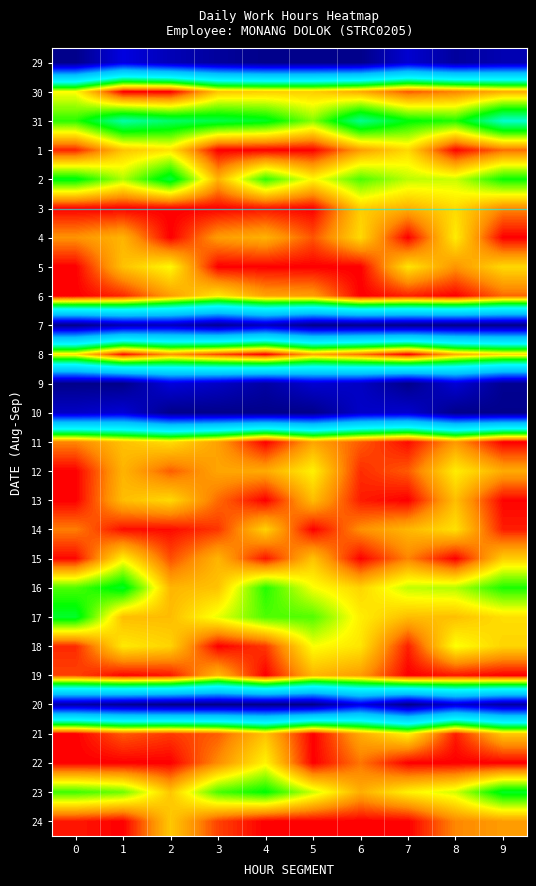

Reading left to right, transcribe all the data shown in this chart.

29: 0=0.0	1=1.4	2=0.7	3=0.3	4=0.0	5=0.0	6=0.0	7=1.1	8=0.3	9=0.6
30: 0=9.9	1=12.0	2=12.0	3=10.4	4=10.3	5=10.3	6=10.7	7=11.4	8=11.1	9=10.7
31: 0=8.6	1=7.2	2=7.7	3=7.9	4=8.2	5=9.1	6=7.4	7=8.3	8=8.6	9=6.9
1: 0=11.7	1=10.4	2=10.1	3=12.0	4=12.0	5=12.0	6=10.8	7=10.2	8=12.0	9=11.2
2: 0=8.3	1=9.4	2=8.0	3=10.6	4=8.7	5=9.9	6=8.8	7=9.5	8=9.5	9=8.4
3: 0=12.0	1=12.0	2=12.0	3=12.0	4=11.9	5=12.0	6=10.3	7=10.7	8=10.2	9=11.0
4: 0=10.9	1=10.6	2=12.0	3=10.9	4=10.6	5=11.4	6=10.2	7=12.0	8=10.0	9=12.0
5: 0=12.0	1=10.5	2=9.9	3=12.0	4=12.0	5=12.0	6=12.0	7=10.1	8=10.9	9=10.2
6: 0=12.0	1=11.7	2=10.8	3=10.0	4=10.8	5=10.8	6=12.0	7=11.8	8=12.0	9=11.3
7: 0=0.0	1=0.6	2=0.8	3=0.2	4=0.8	5=0.0	6=0.1	7=0.0	8=0.0	9=0.0
8: 0=10.1	1=11.9	2=10.9	3=11.5	4=12.0	5=10.7	6=11.2	7=12.0	8=10.7	9=10.2
9: 0=0.0	1=0.0	2=1.3	3=0.9	4=0.4	5=1.1	6=0.9	7=0.0	8=1.2	9=0.1
10: 0=0.9	1=1.2	2=0.0	3=0.0	4=0.0	5=0.0	6=1.0	7=1.1	8=0.0	9=0.0
11: 0=11.1	1=10.5	2=10.2	3=10.8	4=12.0	5=10.8	6=11.4	7=11.9	8=10.9	9=12.0
12: 0=12.0	1=10.6	2=11.3	3=10.8	4=10.7	5=10.0	6=11.7	7=11.4	8=10.0	9=10.7
13: 0=12.0	1=10.5	2=10.2	3=11.2	4=12.0	5=10.5	6=11.8	7=12.0	8=10.5	9=12.0
14: 0=11.1	1=11.9	2=11.9	3=11.6	4=10.3	5=12.0	6=11.0	7=10.6	8=10.1	9=11.8
15: 0=11.9	1=10.0	2=11.4	3=10.6	4=11.8	5=10.4	6=12.0	7=11.1	8=12.0	9=10.3
16: 0=8.8	1=8.2	2=10.6	3=10.4	4=8.6	5=9.8	6=10.3	7=9.5	8=9.4	9=8.5
17: 0=8.1	1=10.5	2=10.5	3=9.7	4=8.8	5=8.9	6=10.0	7=10.5	8=10.5	9=10.1
18: 0=11.7	1=10.0	2=10.3	3=12.0	4=11.6	5=9.8	6=10.1	7=11.8	8=9.8	9=10.3
19: 0=11.5	1=12.0	2=11.8	3=10.6	4=12.0	5=10.6	6=10.9	7=12.0	8=11.8	9=12.0
20: 0=0.5	1=0.2	2=0.0	3=0.0	4=0.0	5=0.0	6=1.4	7=0.0	8=1.2	9=0.4
21: 0=12.0	1=11.4	2=11.6	3=11.3	4=10.4	5=12.0	6=10.7	7=9.9	8=11.8	9=10.4
22: 0=12.0	1=12.0	2=12.0	3=11.0	4=9.9	5=12.0	6=11.2	7=12.0	8=12.0	9=12.0
23: 0=8.7	1=9.0	2=10.4	3=8.8	4=8.4	5=9.5	6=10.7	7=9.9	8=9.6	9=8.2
24: 0=11.8	1=12.0	2=10.4	3=11.5	4=12.0	5=12.0	6=12.0	7=12.0	8=11.0	9=10.9